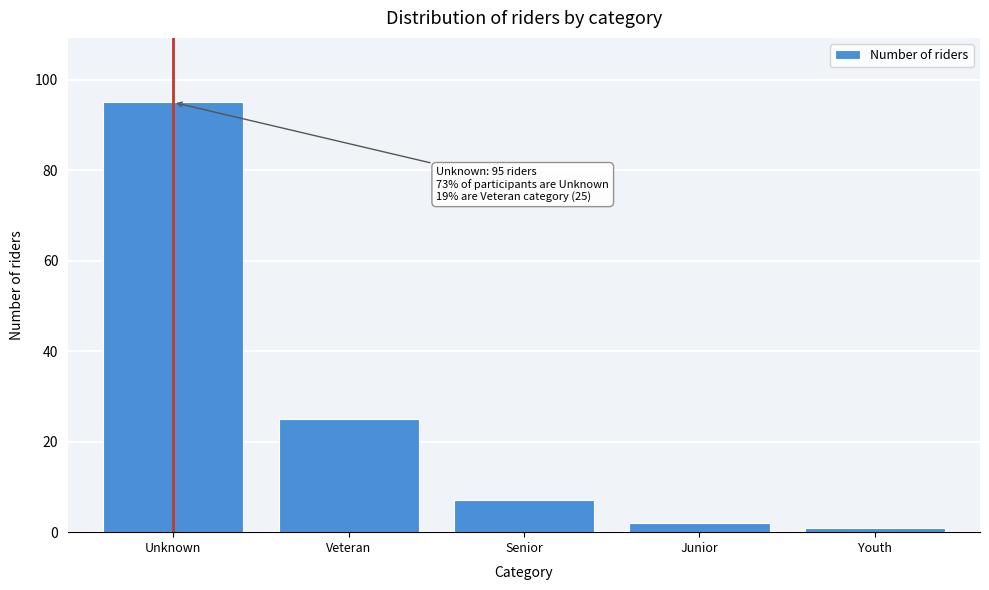

Reading left to right, list all the values displayed in this chart.

Unknown=95	Veteran=25	Senior=7	Junior=2	Youth=1